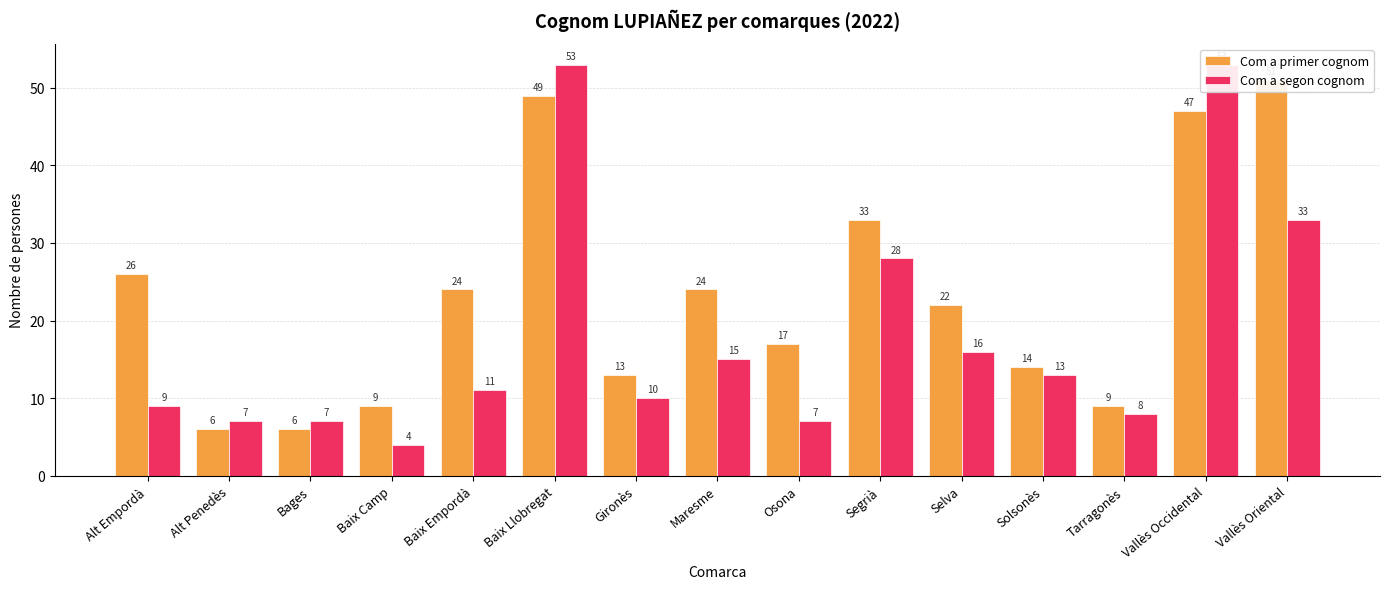

List the series in order of their overall mean, highest first.

Com a primer cognom, Com a segon cognom